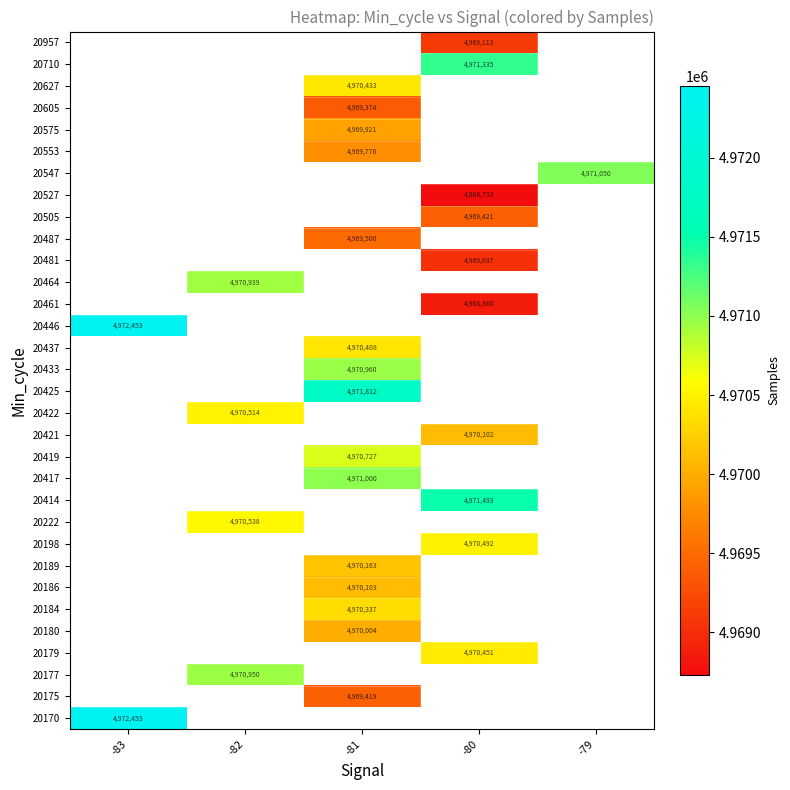

What is the greatest value displayed?

4972453.0